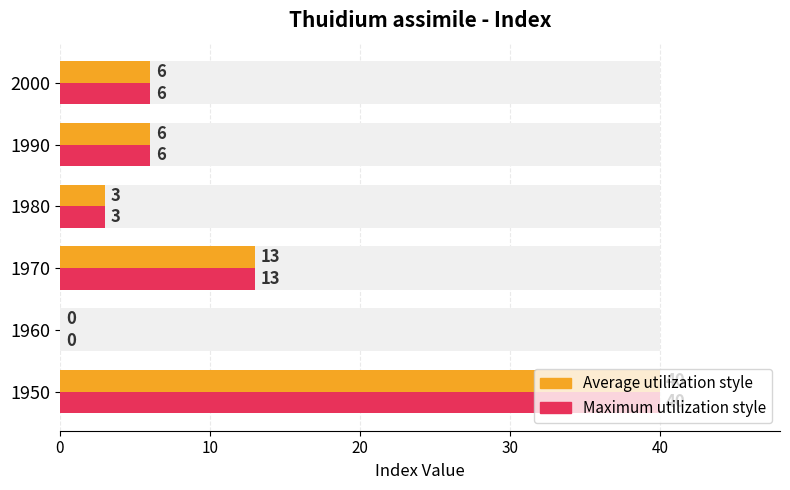

True or false: indexcijfer (max style) has a value of 54 at 1950.

False